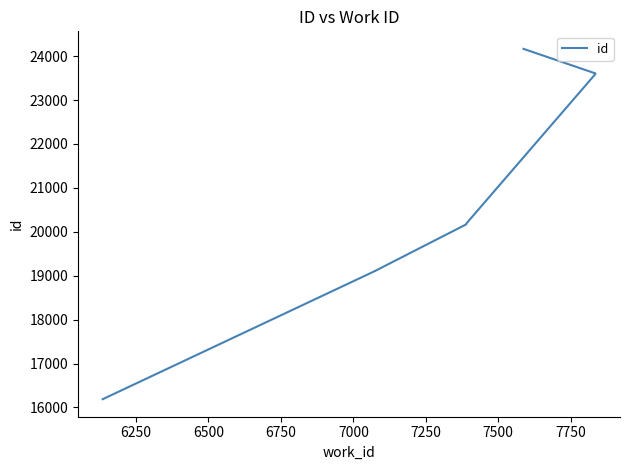

What is the smallest value displayed?

16187